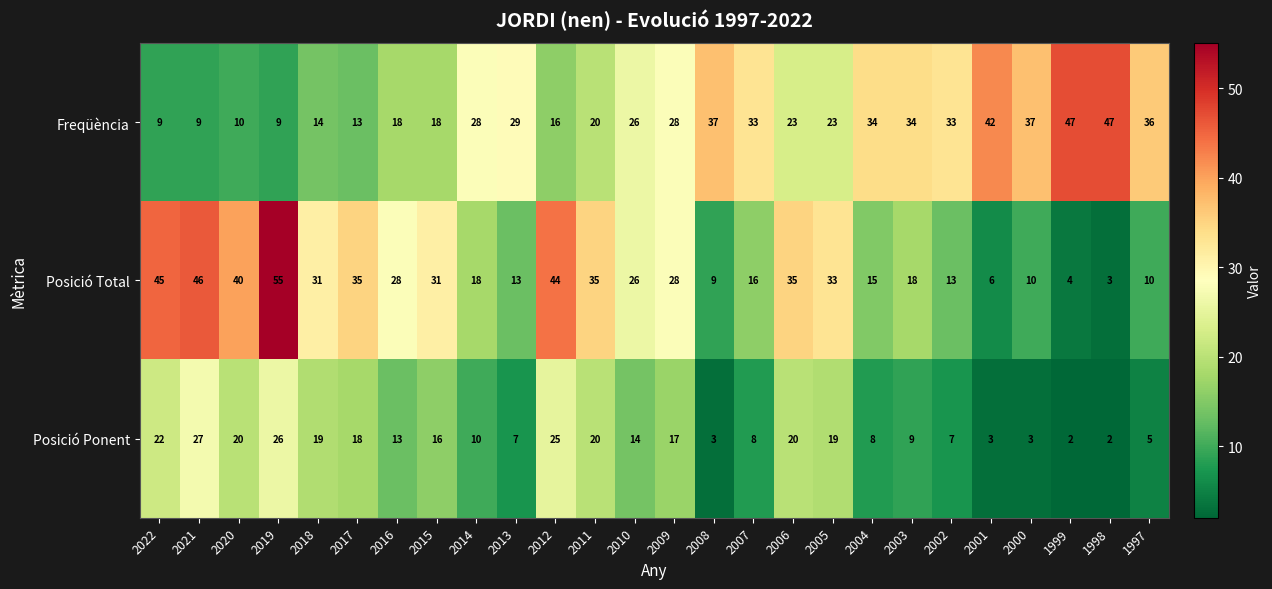

At which category is the sum across all series the highest?

2019